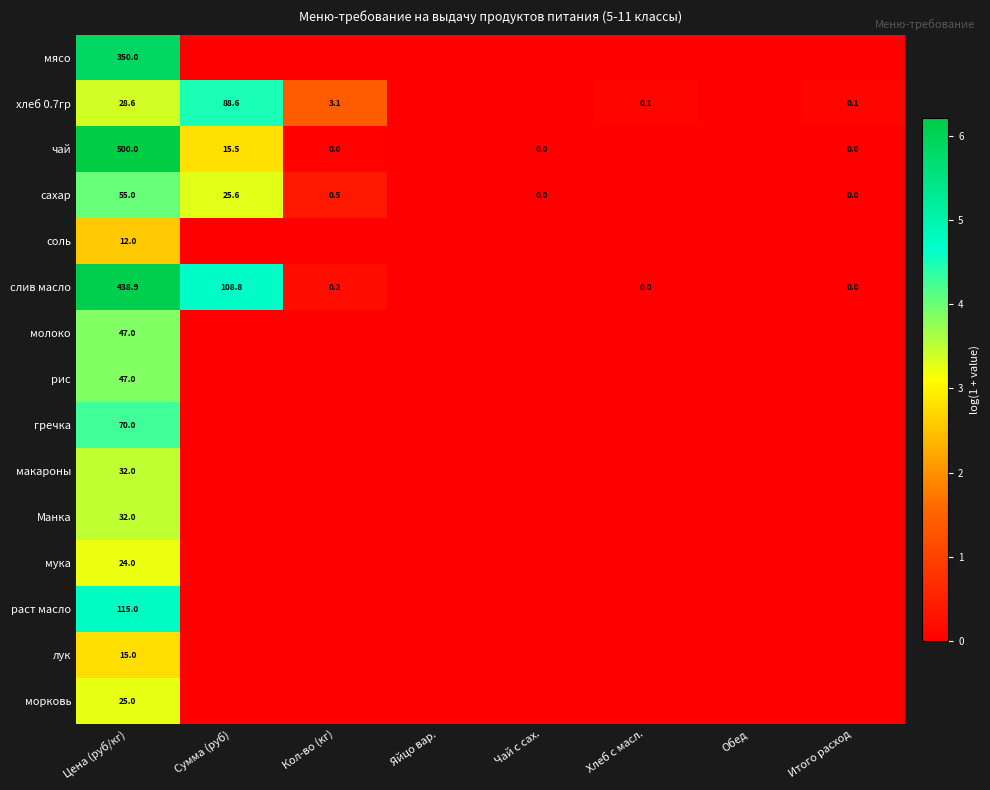

Is it true that слив масло equals 55.5 at Сумма (руб)?

False